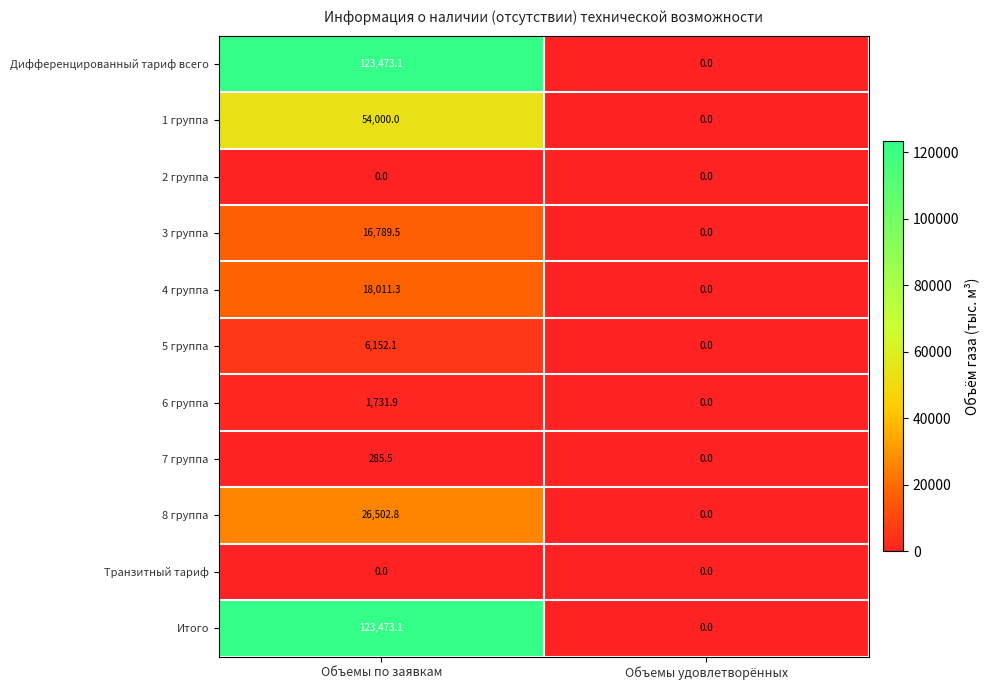

What is the approximate value of 6 группа at Объемы по заявкам?

1731.9